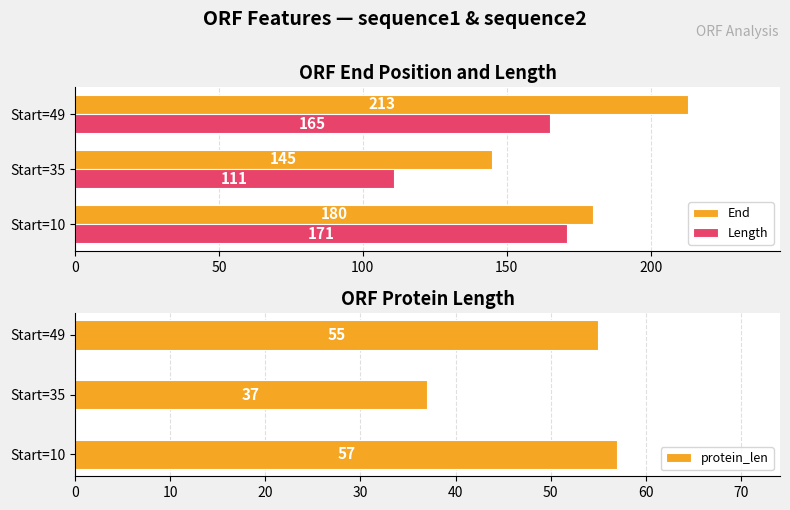

Rank the series by their maximum value, from lowest to highest.

protein_len, Length, End